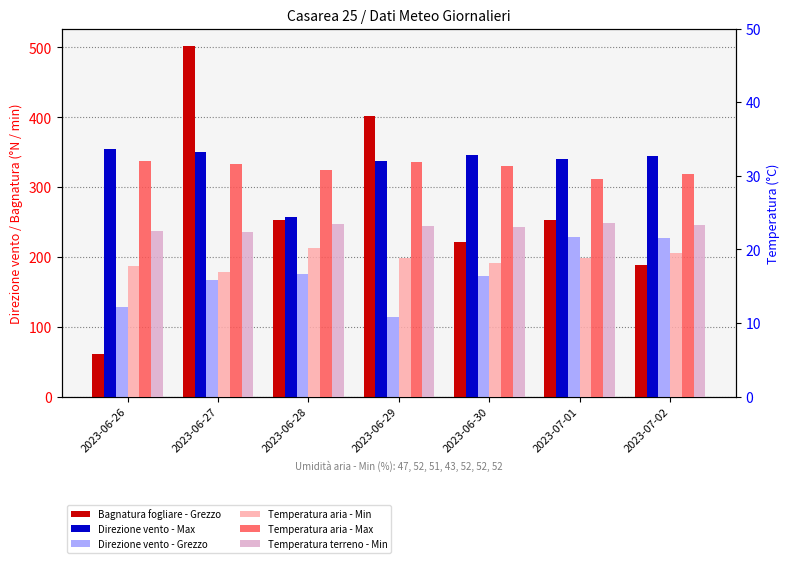

What is the spread (max minus min) of values at 2023-07-01?

322.1